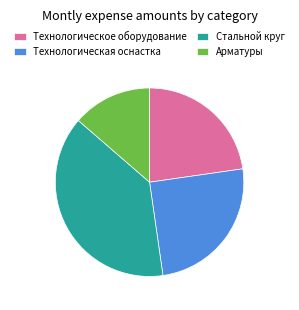

The Арматуры slice represents 14% of the pie. True or false?

True